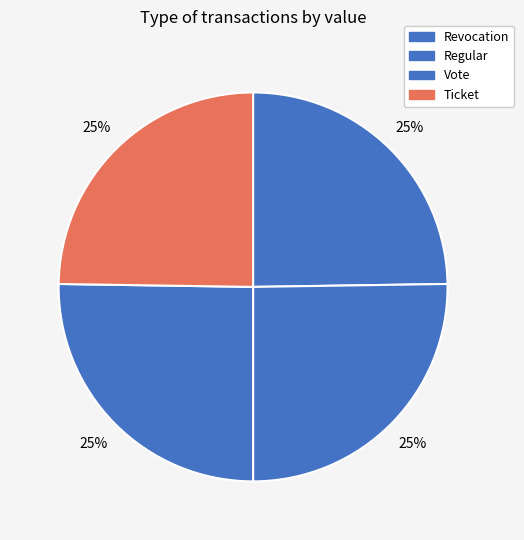

How many slices are in this pie chart?

4